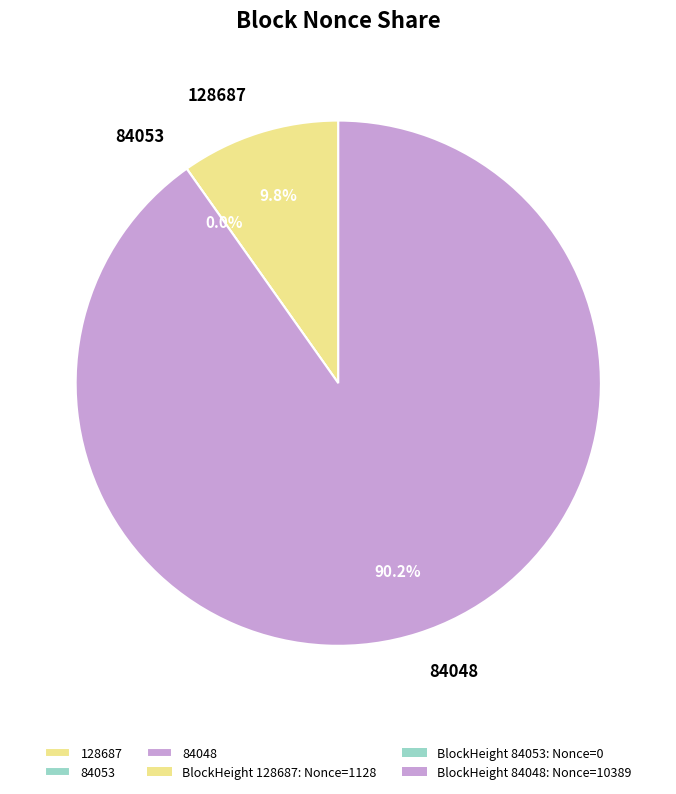

Which slice is the largest?

84048